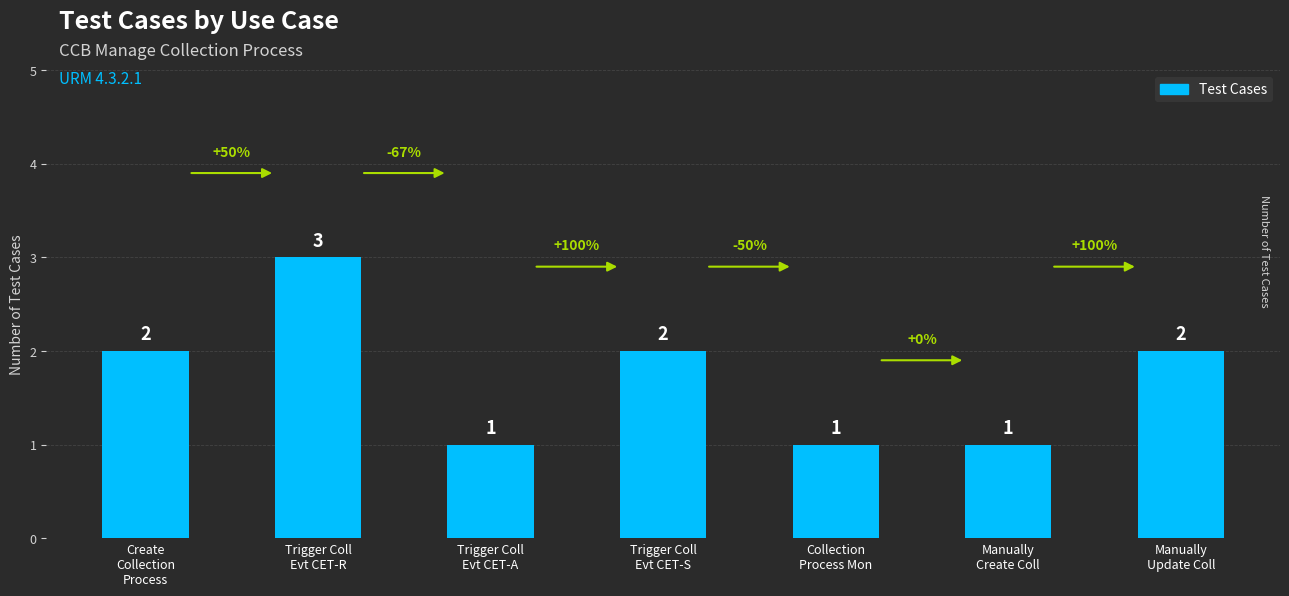

What is the label of the 1st bar from the left?

Create
Collection
Process